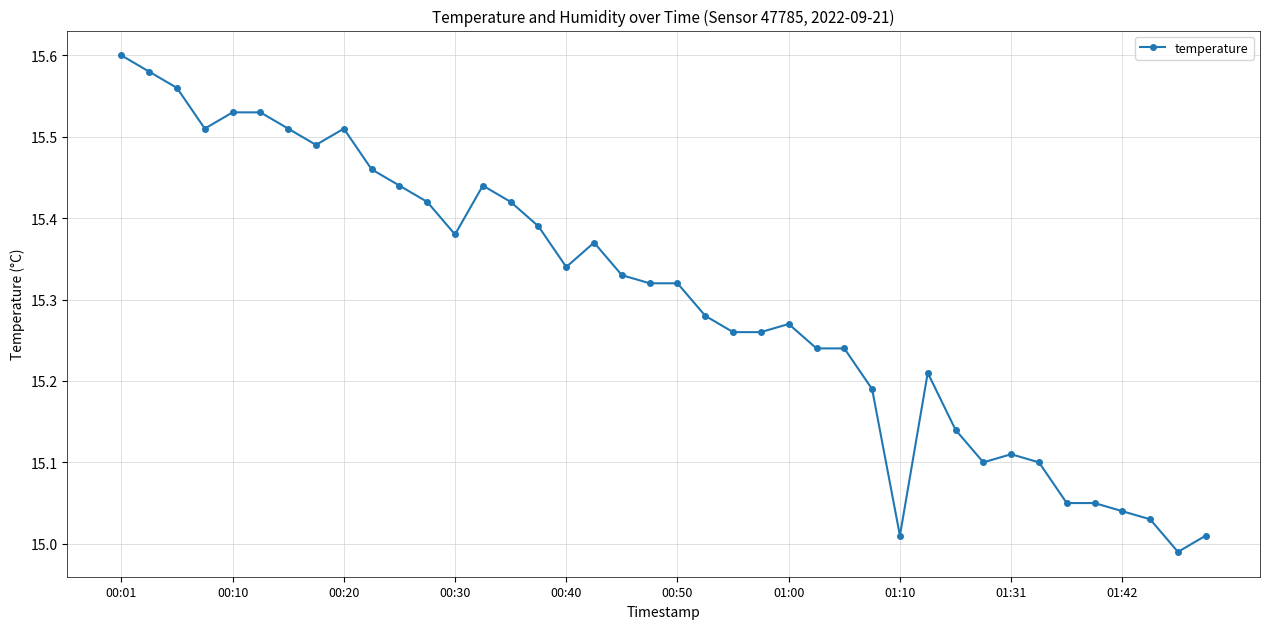

How many data points does each series have?

40